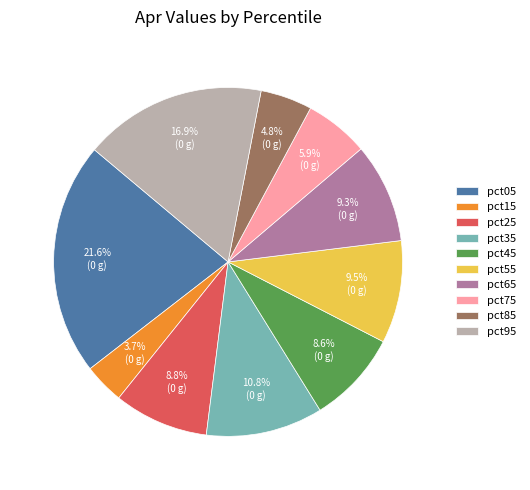

Does pct35 represent more than half of the total?

No